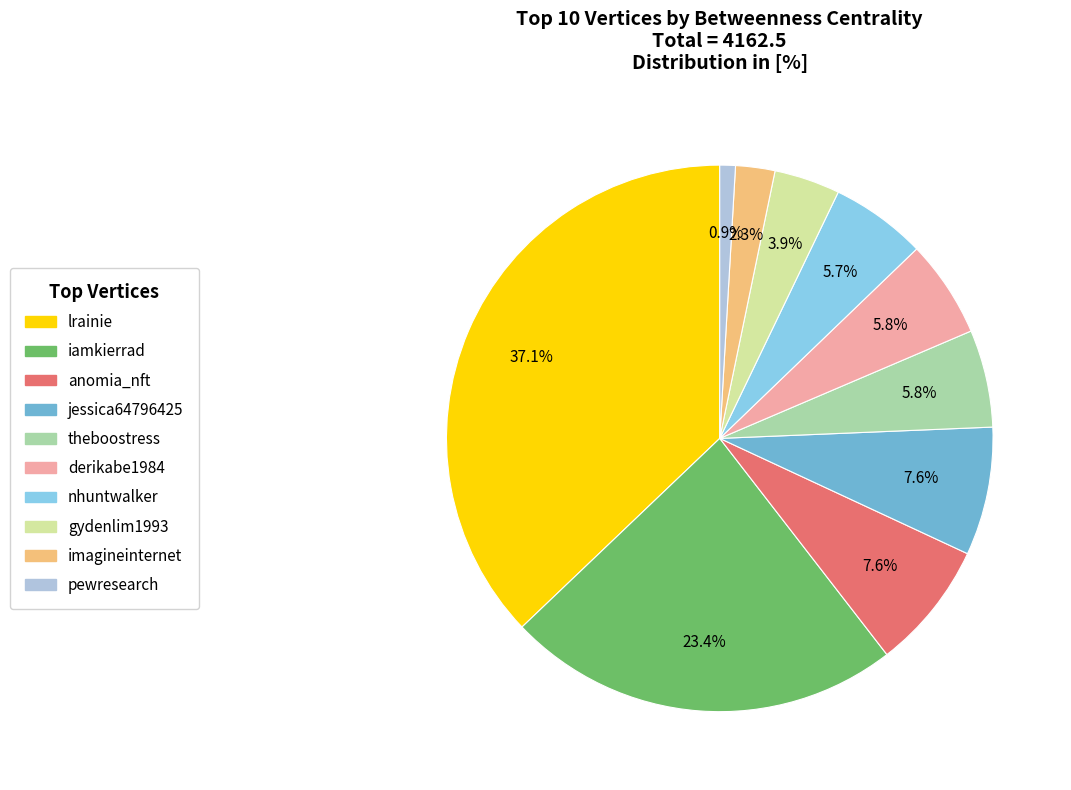

How many segments does this pie chart have?

10